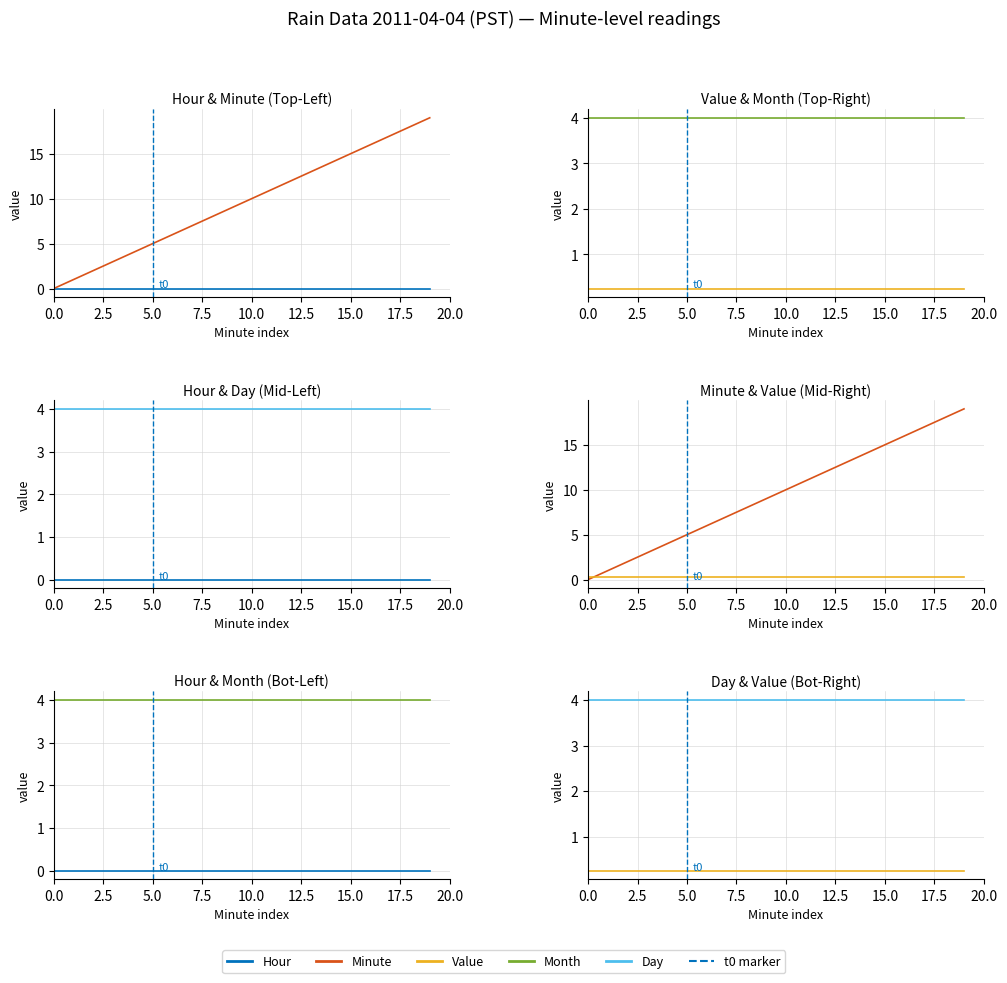

At how many categories does at least one series exceed 5?

14